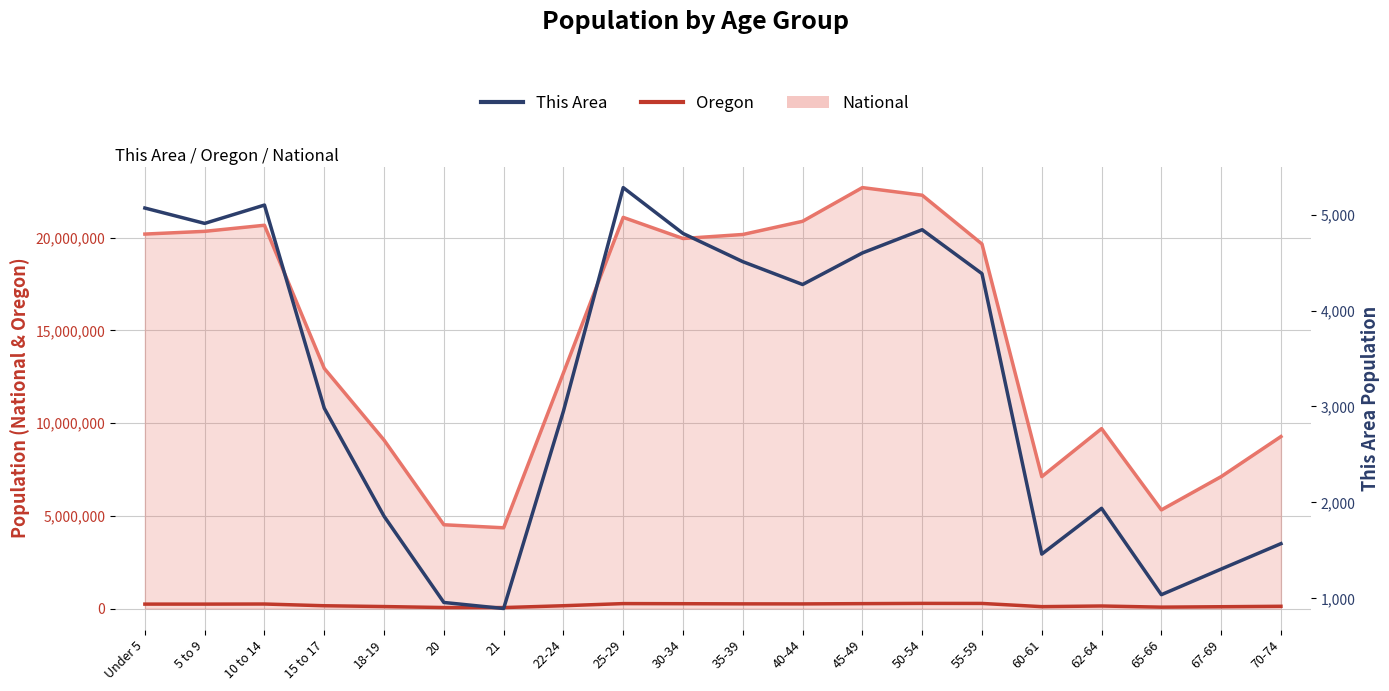

What is the average value of the Oregon series?

179379